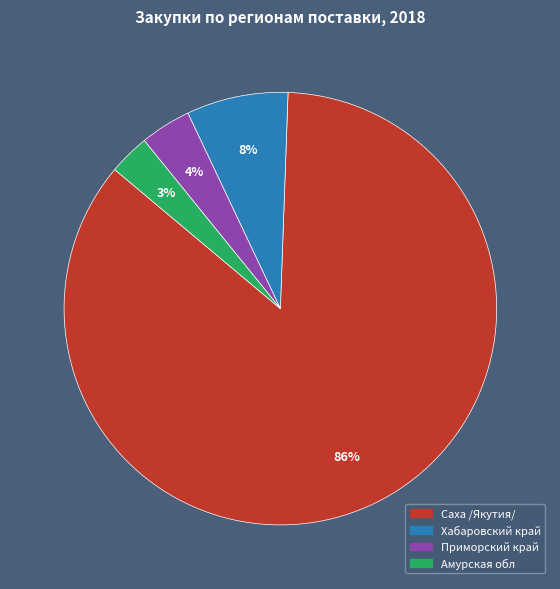

Does any single category account for the majority?

Yes